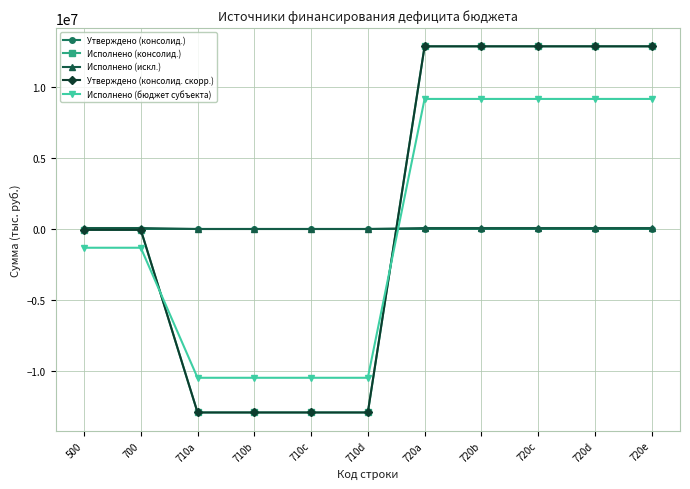

What is the average value of the Исполнено (консолид.) series?

1132470.0